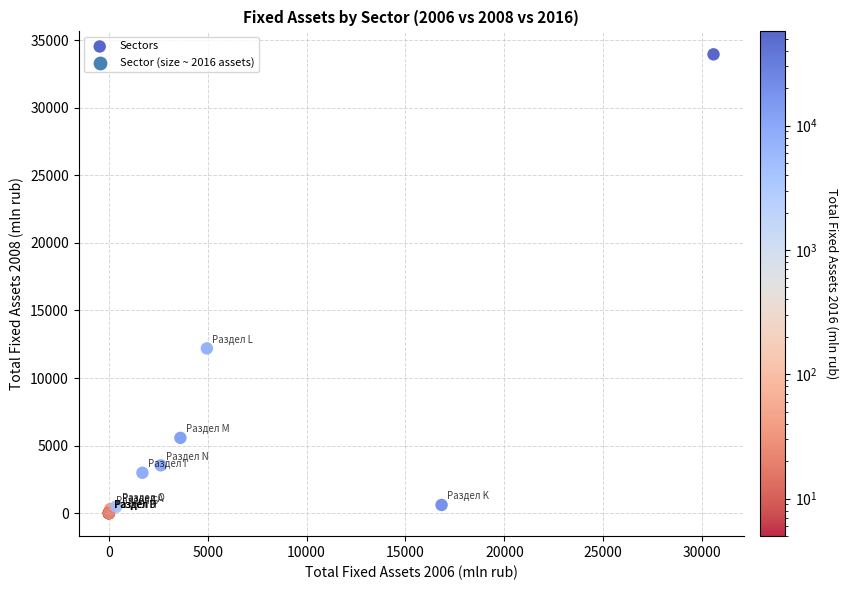

What Y value in the scatter plot is closest to 16972?

12192